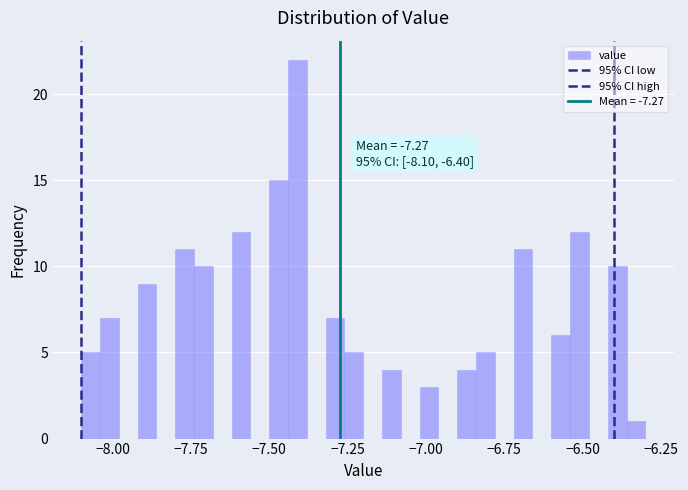

Read against the x-axis, roughly where is the centre of the tallest bar?

-7.40